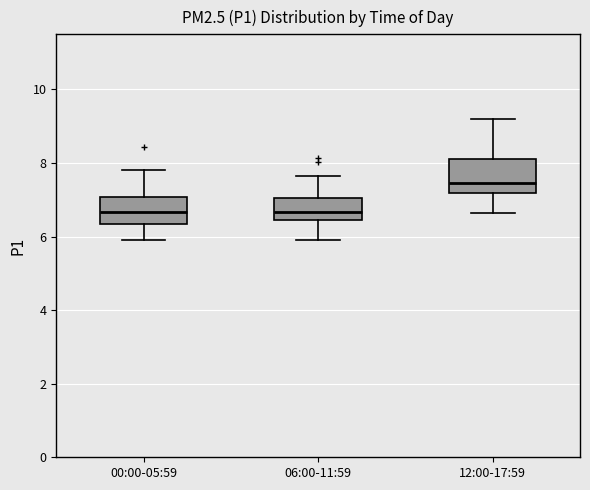

Which box's median line is the highest?

12:00-17:59